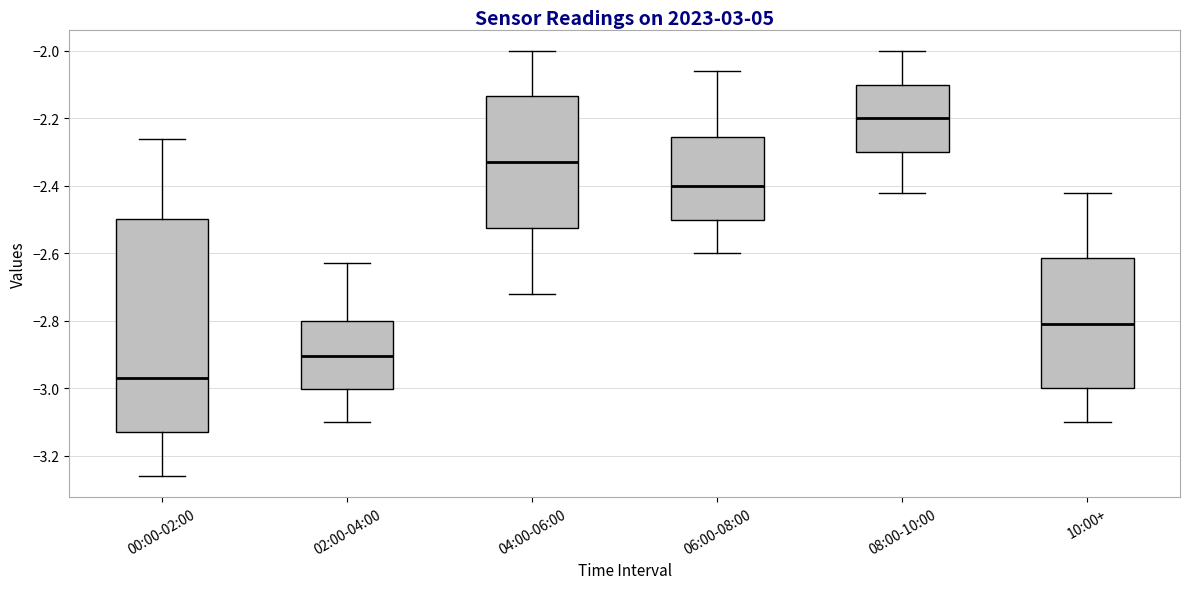

Which box has the highest median line?

08:00-10:00